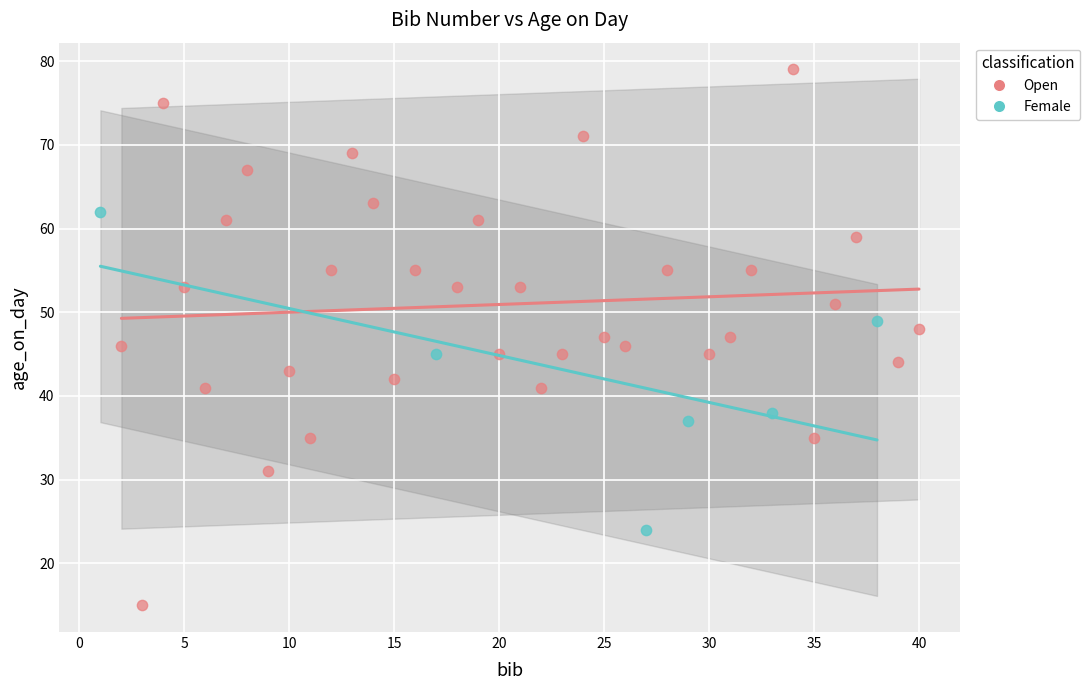

Which series contains the highest Y value?

Open